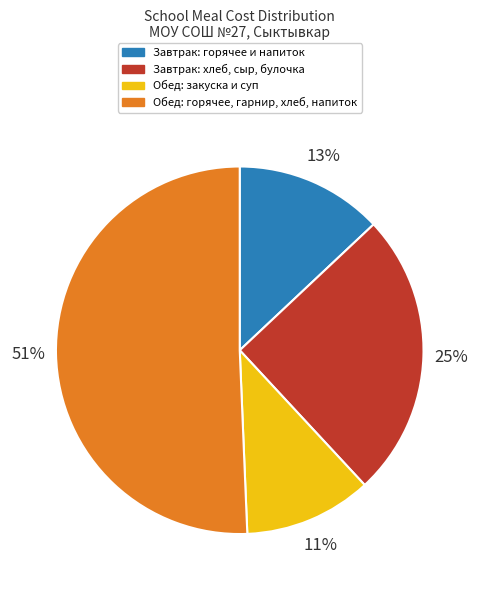

The Завтрак: горячее и напиток slice represents 19% of the pie. True or false?

False